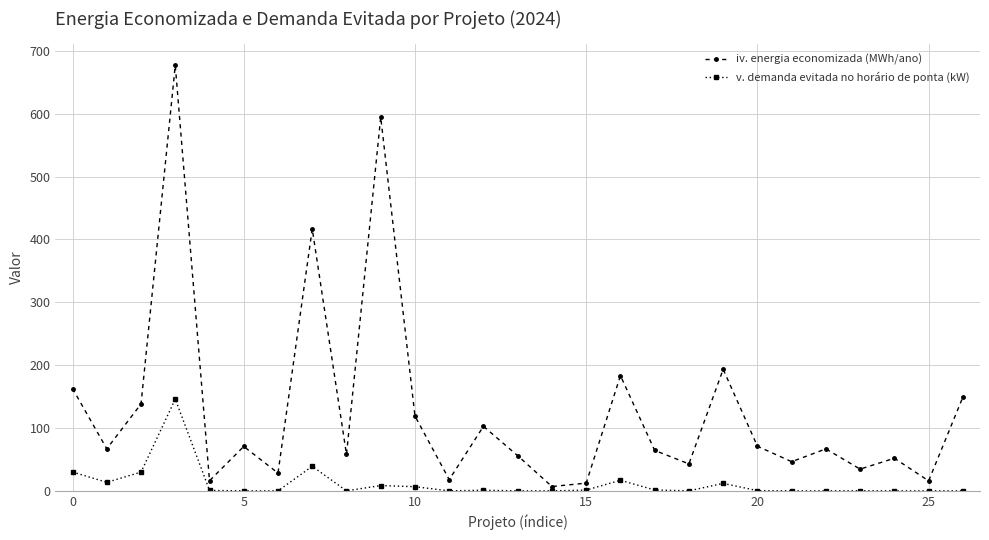

Which series has the largest range (max minus min)?

iv. energia economizada (MWh/ano)